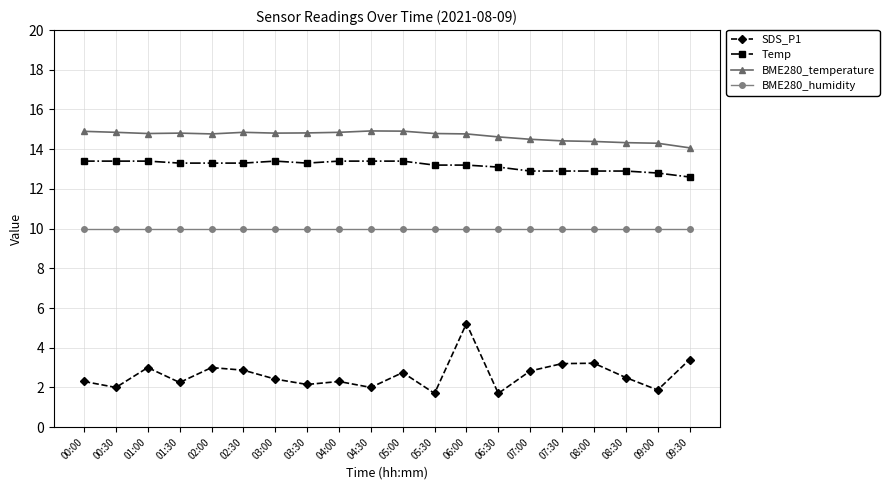

How many series are shown in this chart?

4